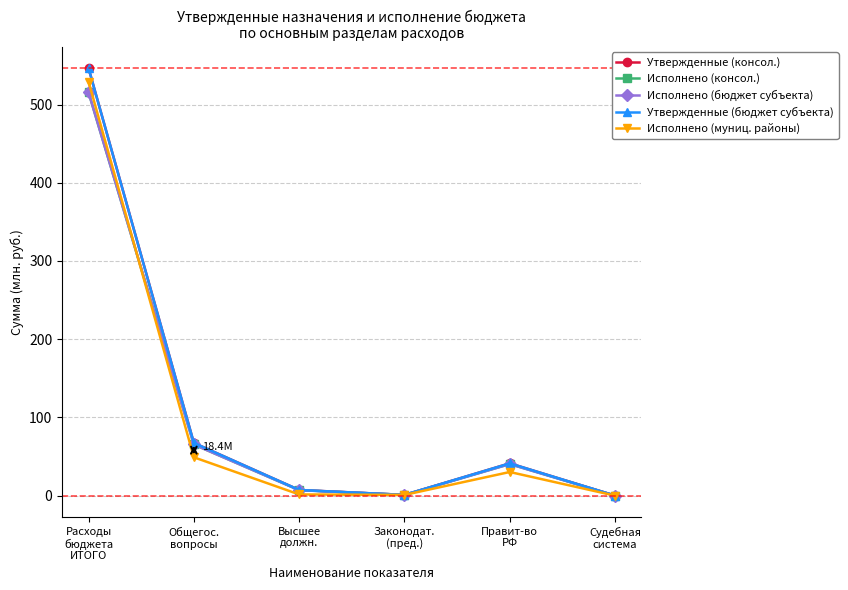

Where is the first local minimum for Утвержденные (консол.)?

Законодат.
(пред.)